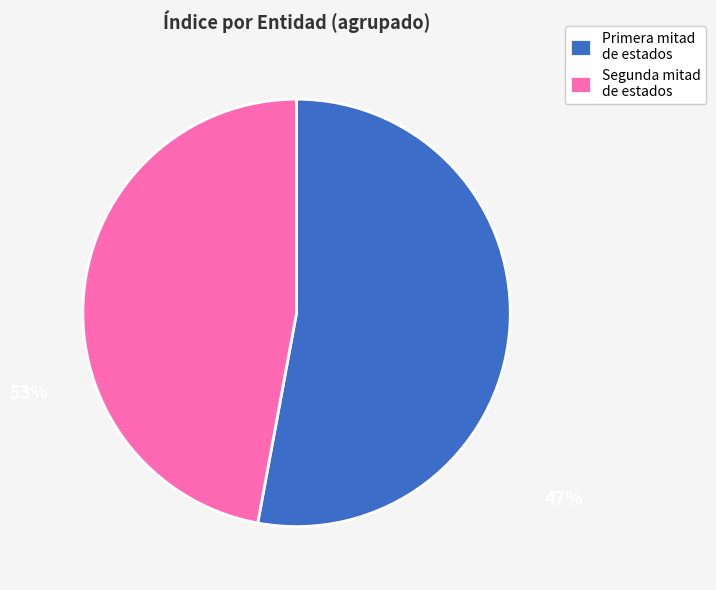

Between Segunda mitad de estados and Primera mitad de estados, which is larger?

Primera mitad de estados